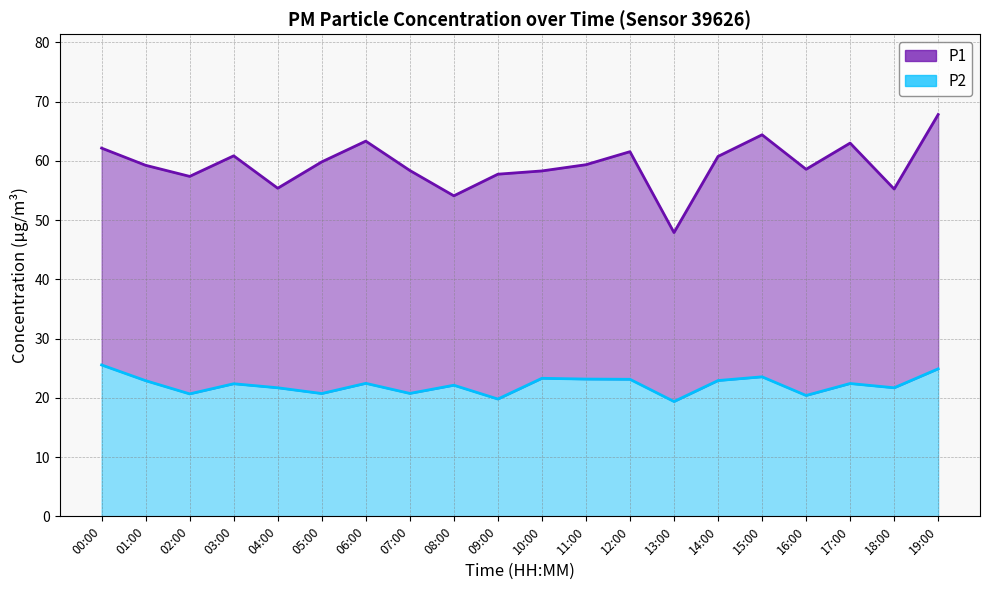

What is the difference between the maximum and minimum values in the P1 series?

19.9